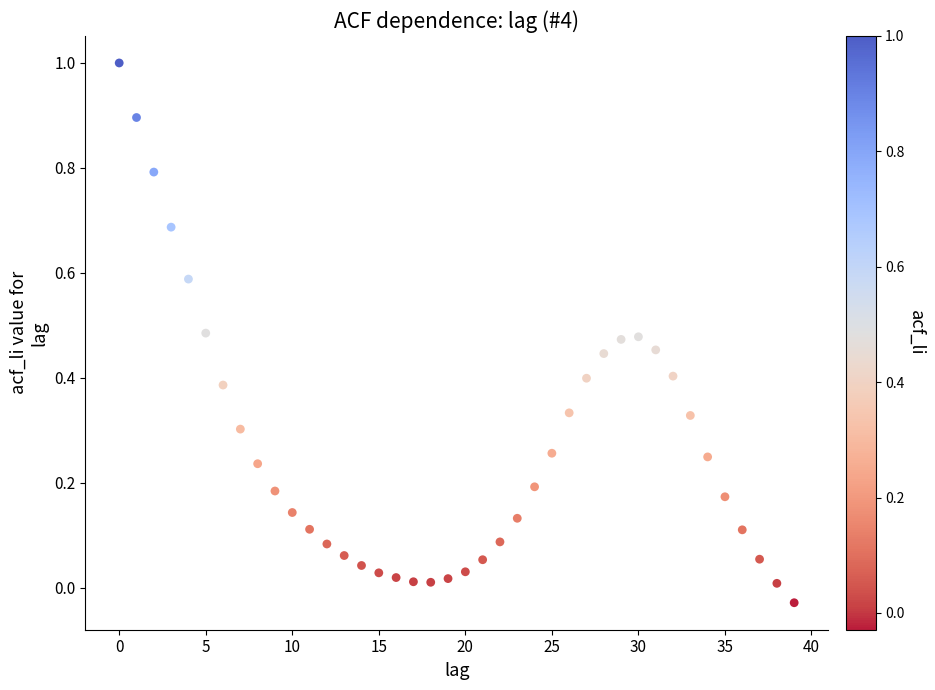

What is the range of Y values (max minus min)?

1.0